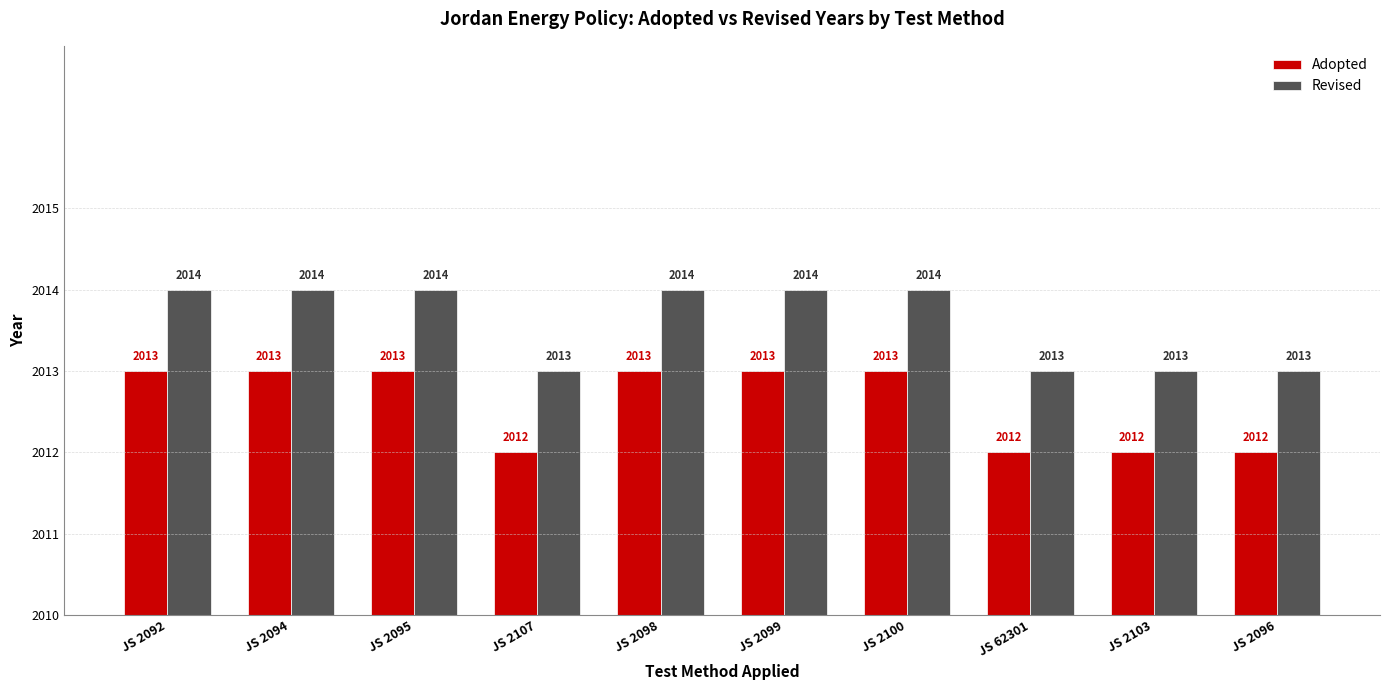

At which label does Adopted reach its minimum?

JS 2107